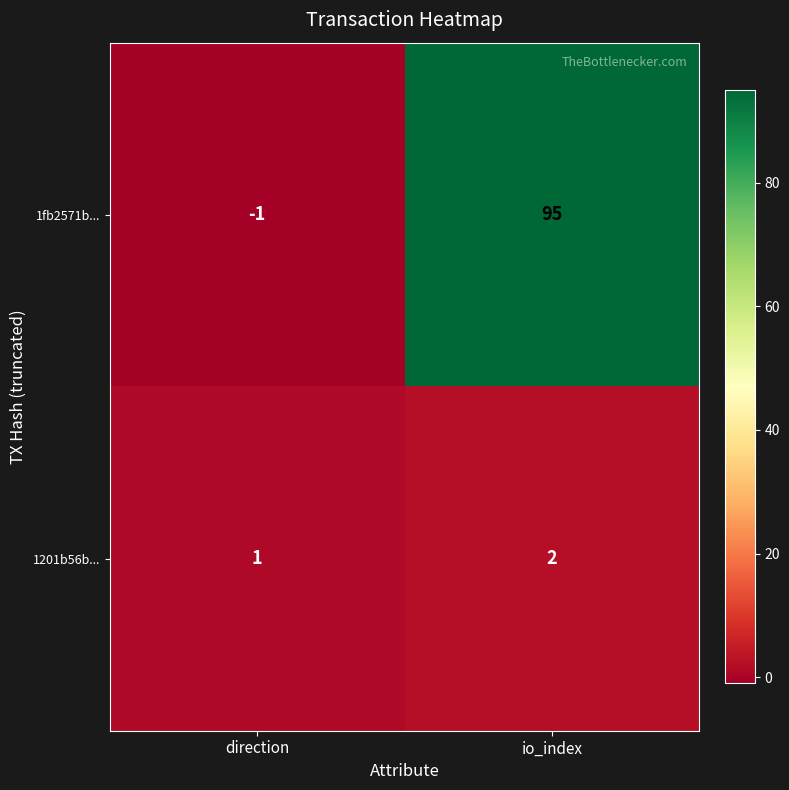

Which series has the largest total across all categories?

1fb2571b...